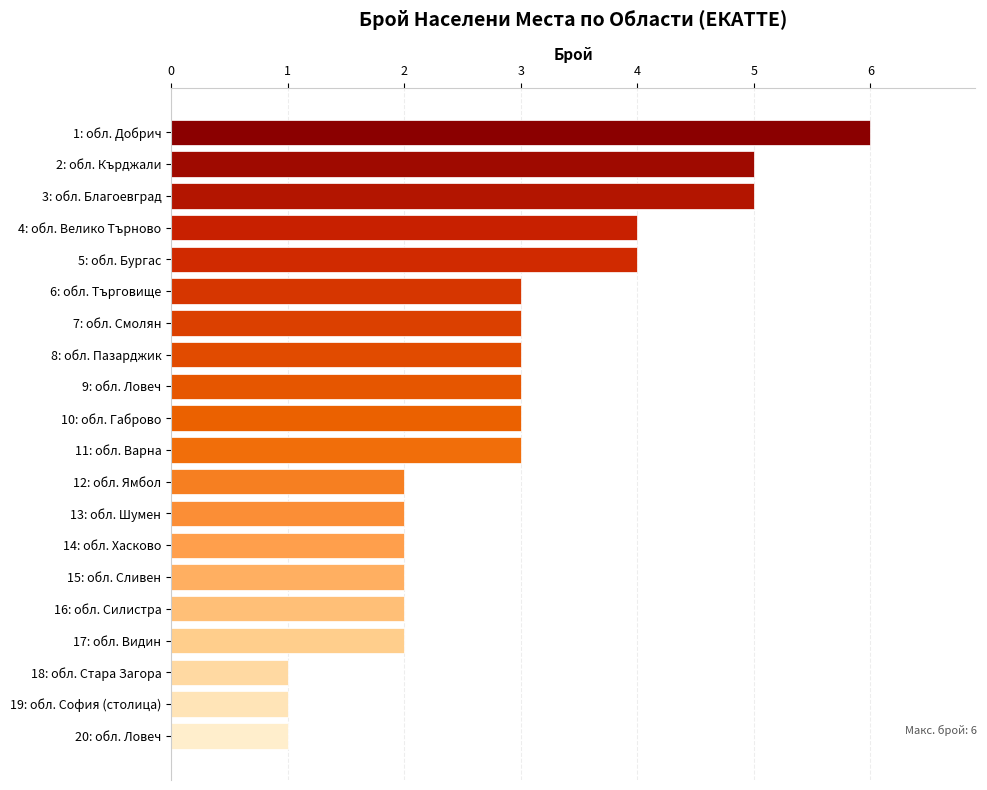

True or false: the data shows 6 at 1: обл. Добрич.

True